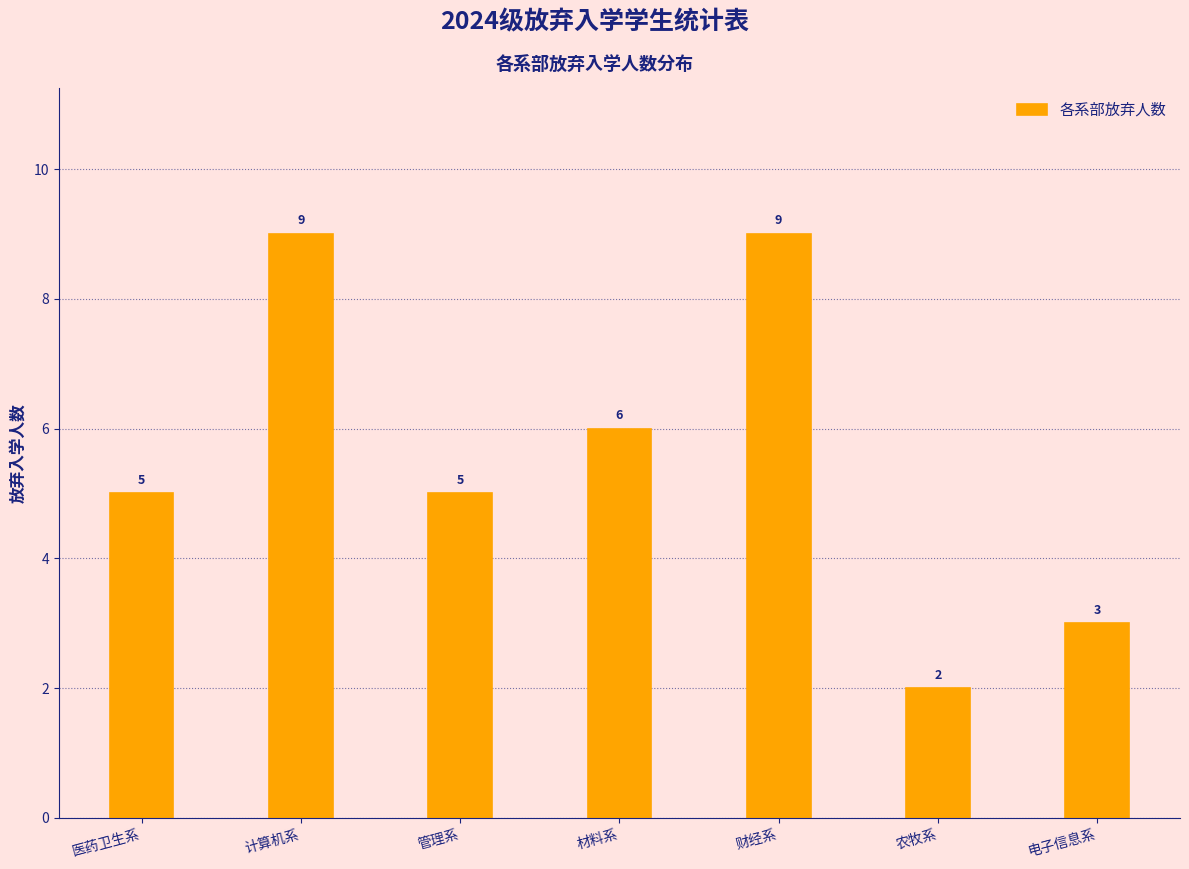

Reading left to right, transcribe all the data shown in this chart.

医药卫生系=5	计算机系=9	管理系=5	材料系=6	财经系=9	农牧系=2	电子信息系=3